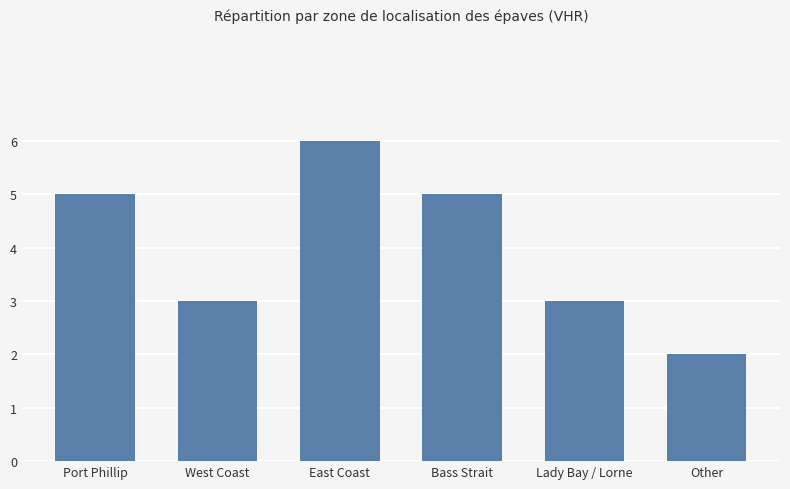

What position from the left is Lady Bay / Lorne?

5